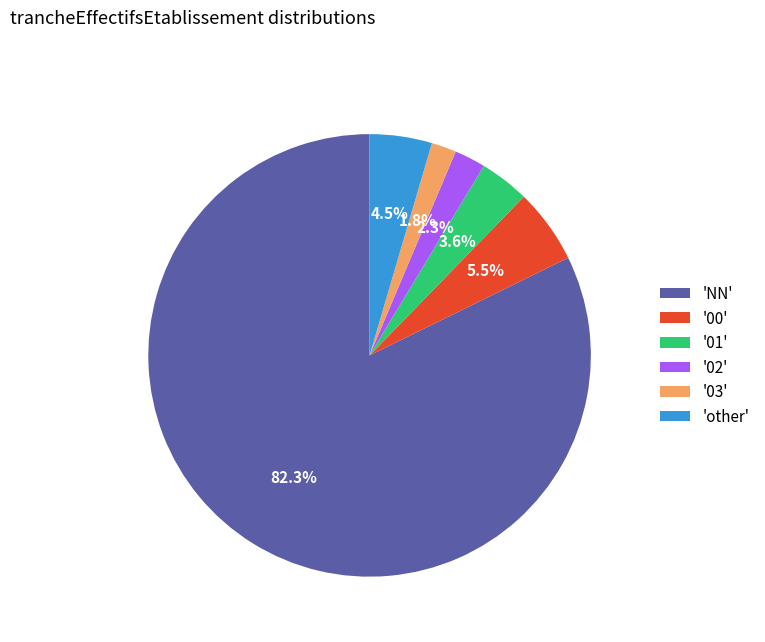

What percentage is NOT represented by '03'?

98.2%